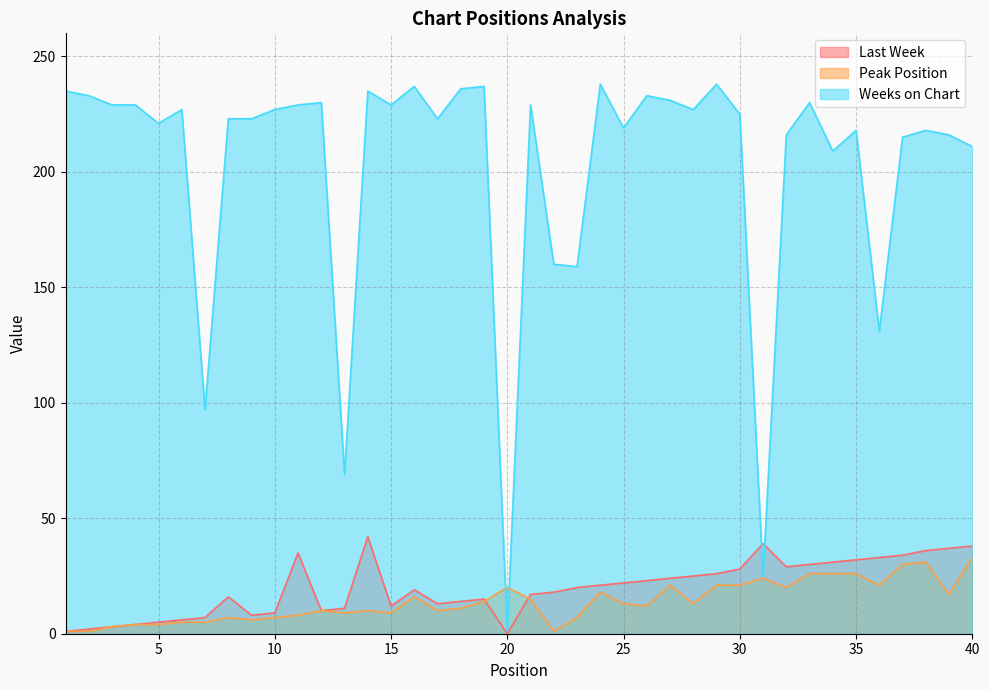

What is the value of the Last Week point at the 15th from the left?

12